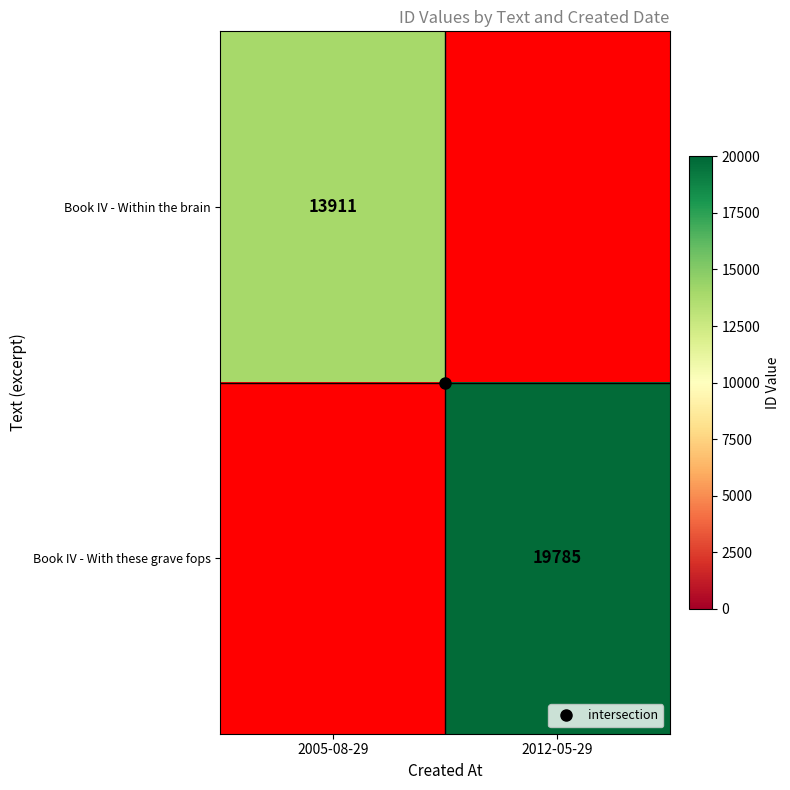

Between 2005-08-29 and 2012-05-29, which is larger?

2012-05-29